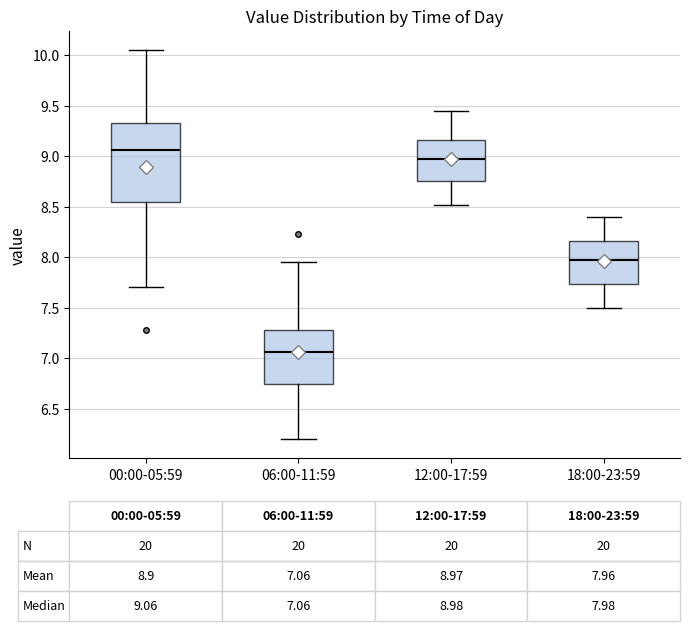

Which box's median line is the lowest?

06:00-11:59